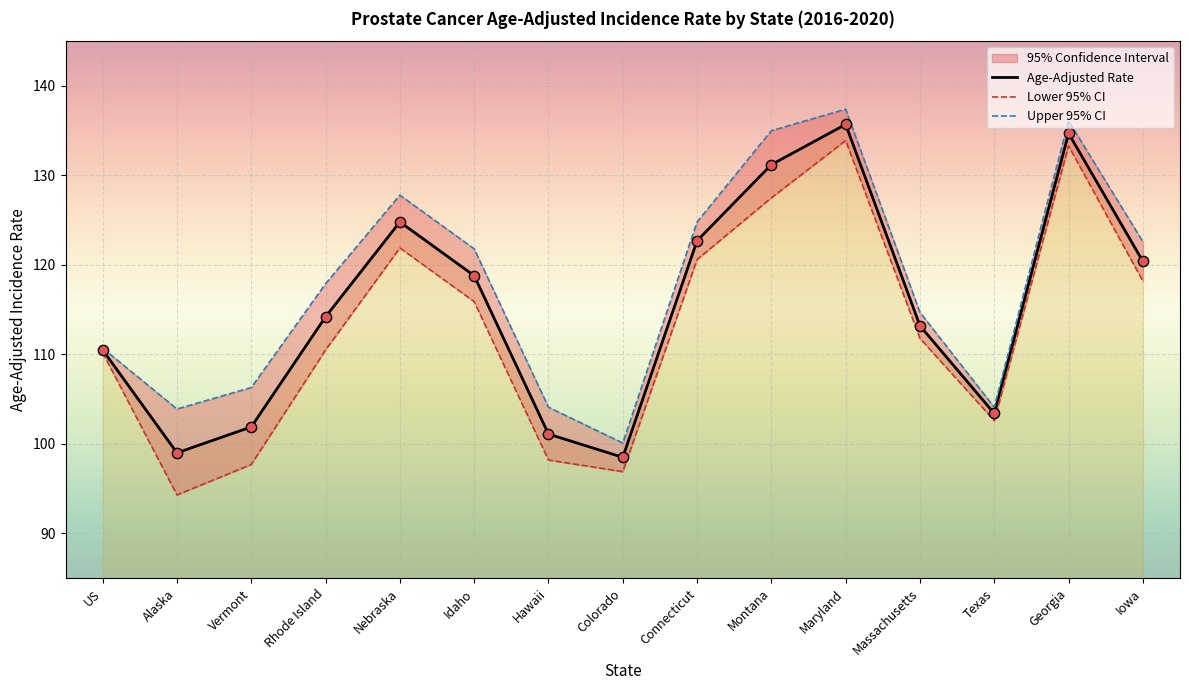

Is the value of Age-Adjusted Rate at Georgia greater than the value of Lower 95% CI at Georgia?

Yes